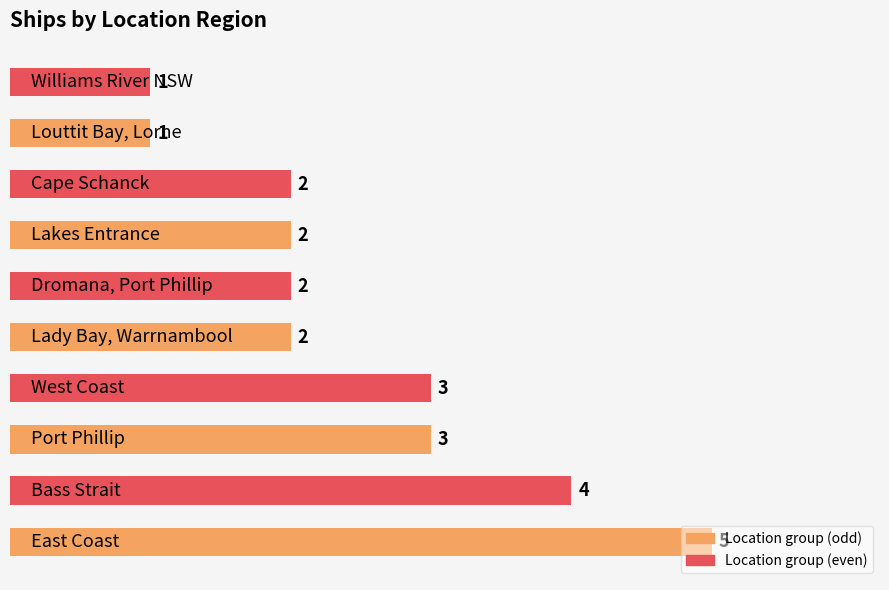

How many categories are shown in the chart?

10